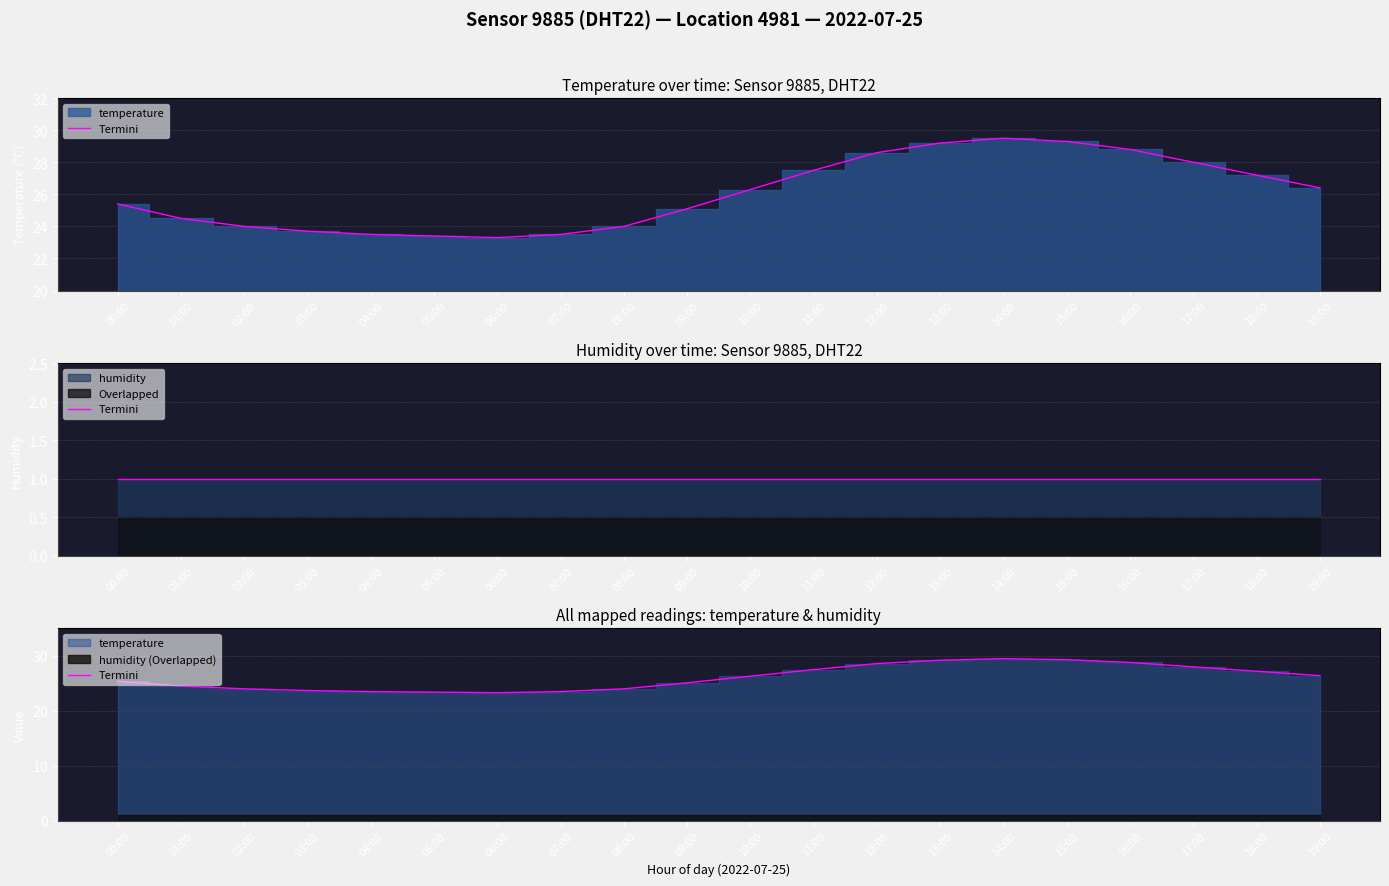

Reading right to left, list all the values displayed in this chart.

19:00=26.4	18:00=27.2	17:00=28.0	16:00=28.8	15:00=29.3	14:00=29.5	13:00=29.2	12:00=28.6	11:00=27.5	10:00=26.3	09:00=25.1	08:00=24.0	07:00=23.5	06:00=23.3	05:00=23.4	04:00=23.5	03:00=23.7	02:00=24.0	01:00=24.5	00:00=25.4